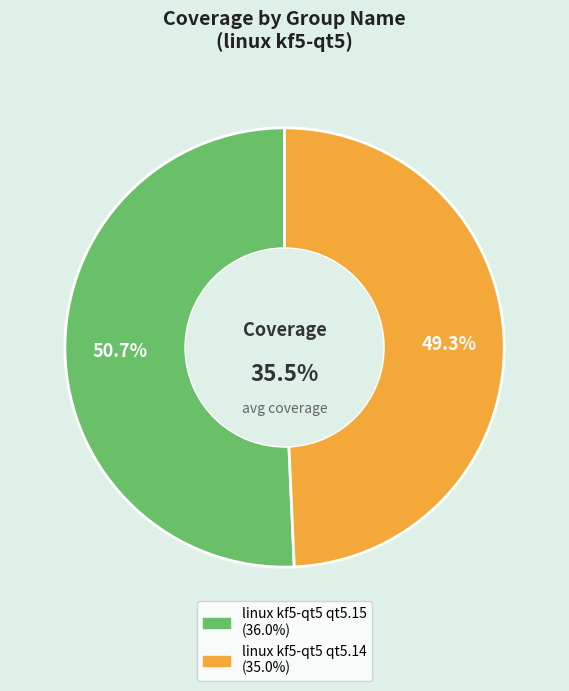

Approximately how many times larger is the value at linux kf5-qt5 qt5.15 compared to linux kf5-qt5 qt5.14?

1.0